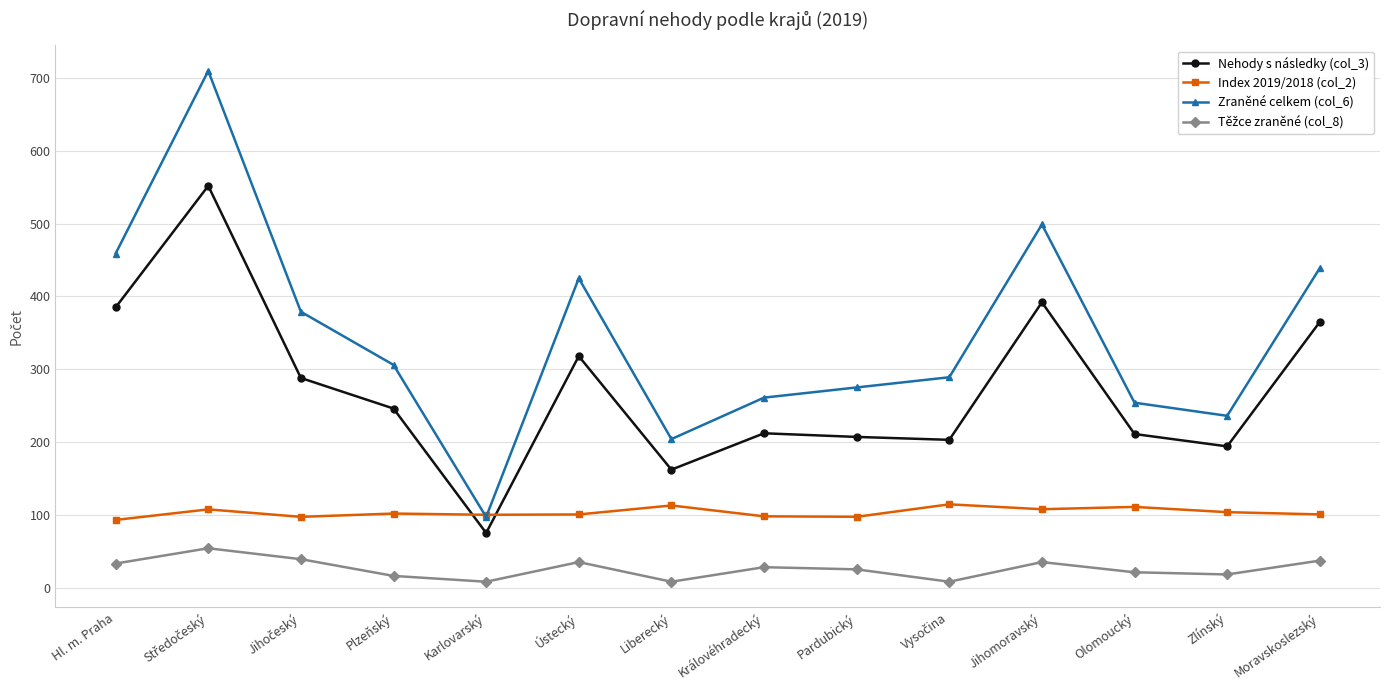

The Zraněné celkem (col_6) series shows 425.0 at Ústecký. True or false?

True